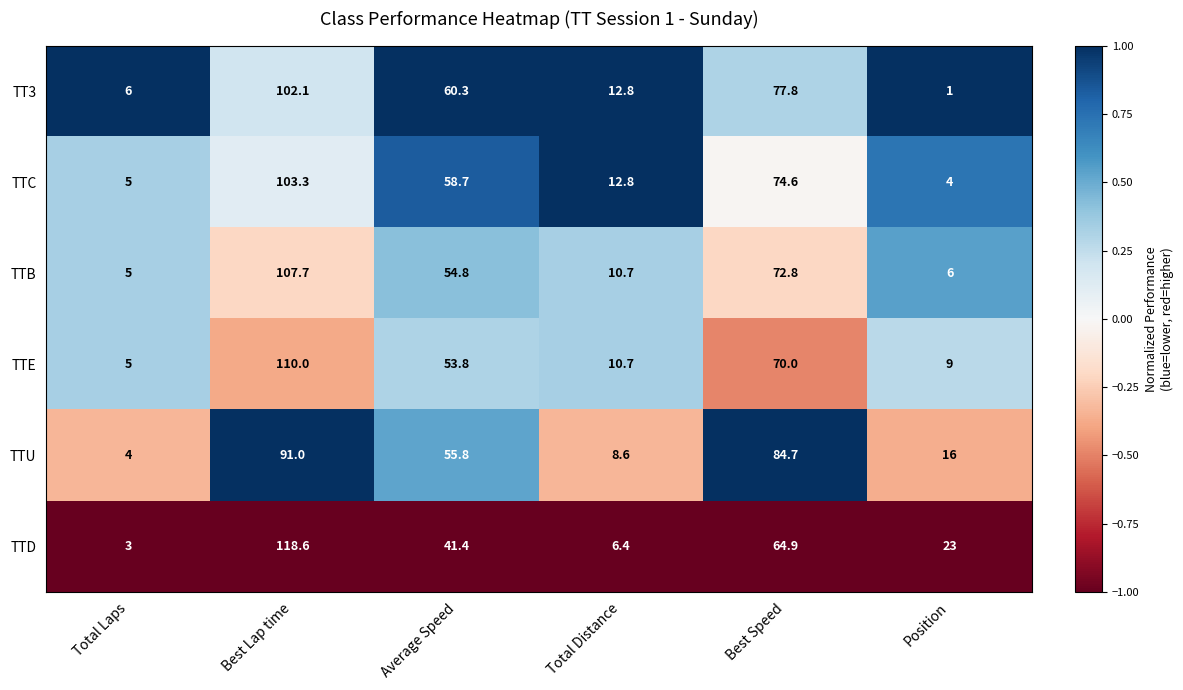

Which series has the largest total across all categories?

TTU